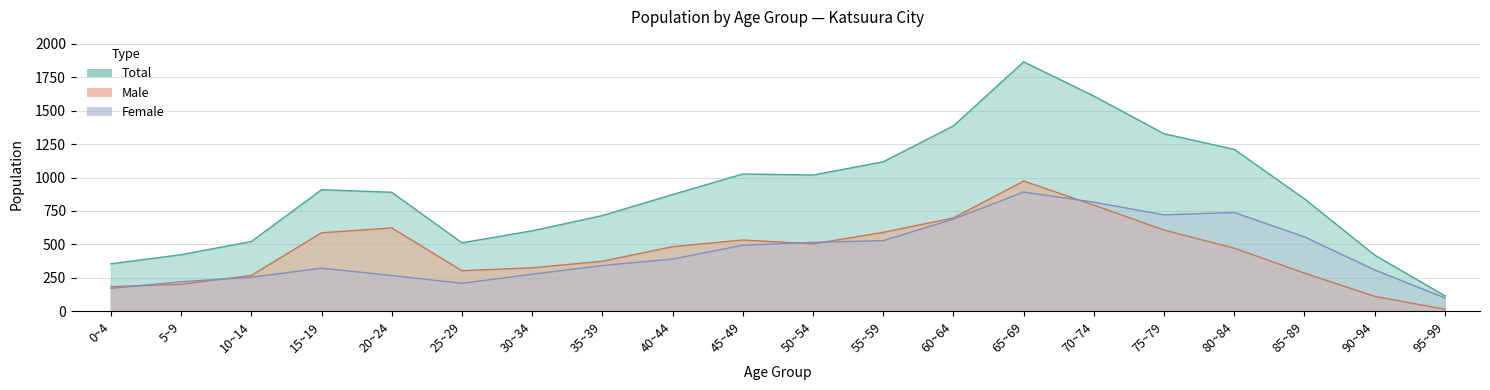

Rank the categories by Total value from lowest to highest.

95~99, 0~4, 90~94, 5~9, 25~29, 10~14, 30~34, 35~39, 85~89, 40~44, 20~24, 15~19, 50~54, 45~49, 55~59, 80~84, 75~79, 60~64, 70~74, 65~69